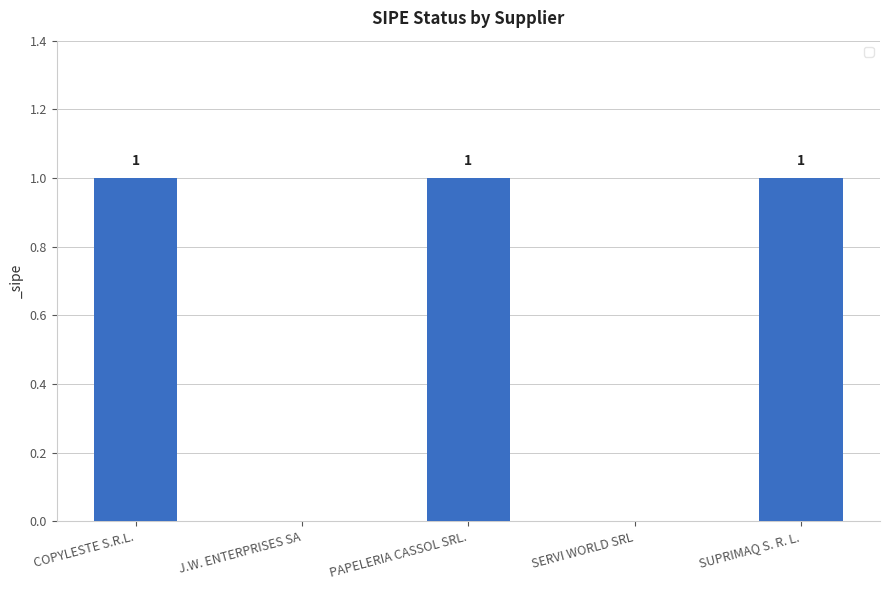

Reading right to left, transcribe all the data shown in this chart.

1	0	1	0	1